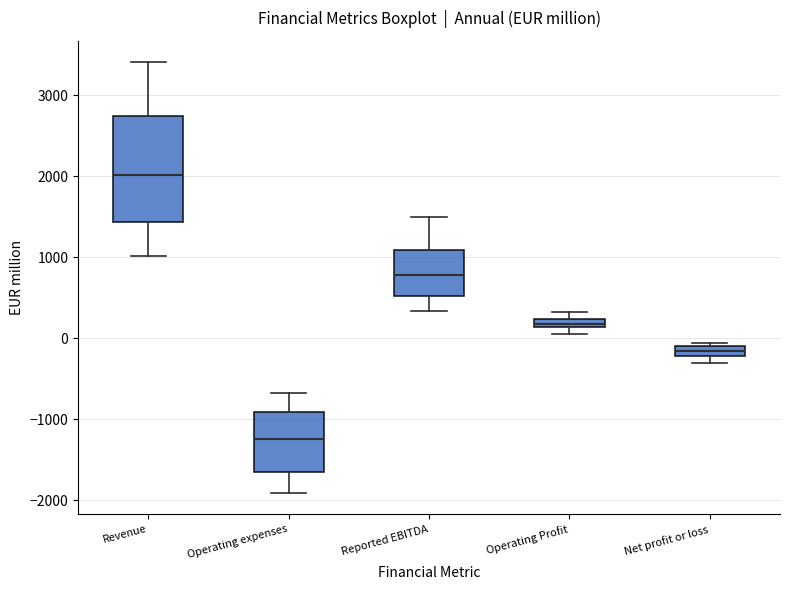

Where is the lower edge of the box for Operating expenses on the y-axis? The values are not printed on the chart, so give them approximately, as read against the axis.

-1700